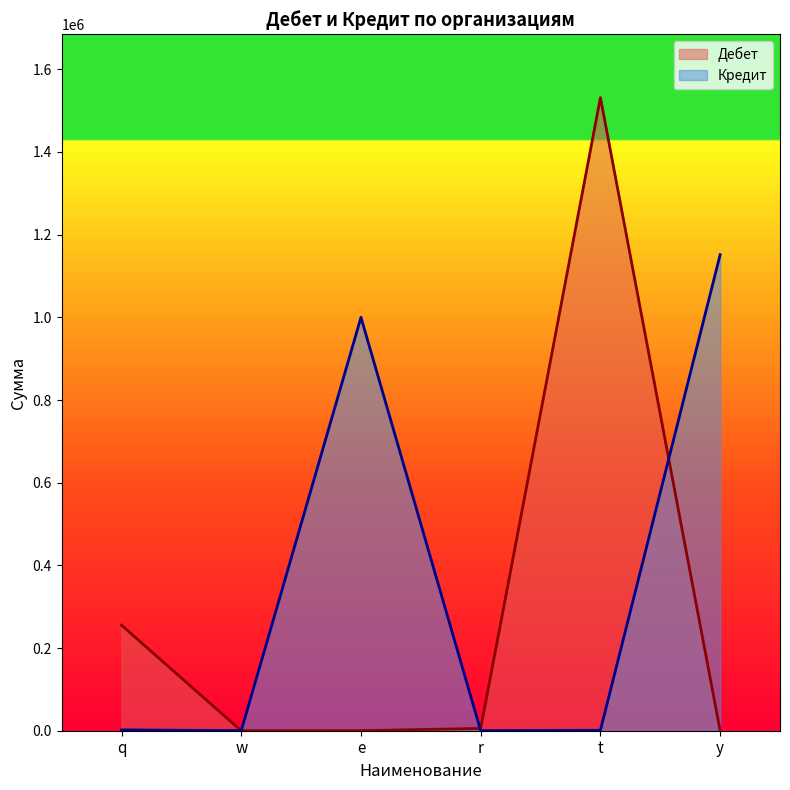

Rank the categories by Кредит value from lowest to highest.

r, w, t, q, e, y